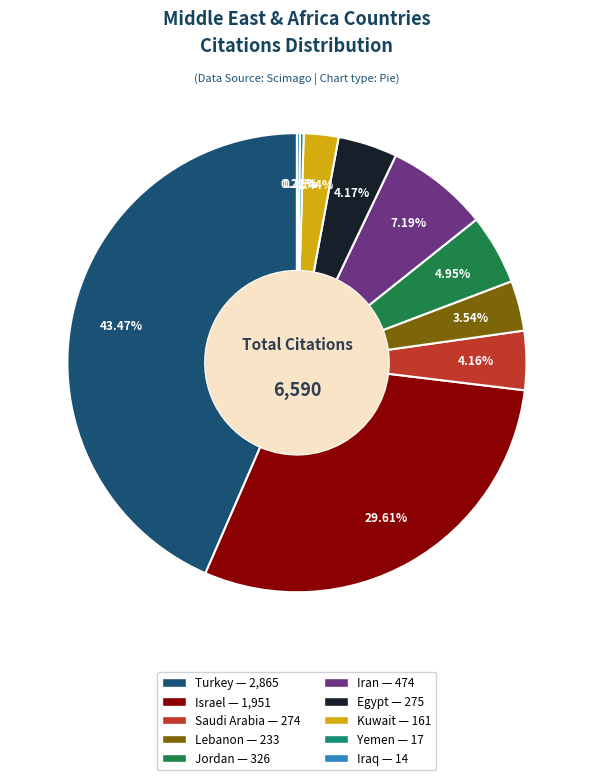

Does any single category account for the majority?

No